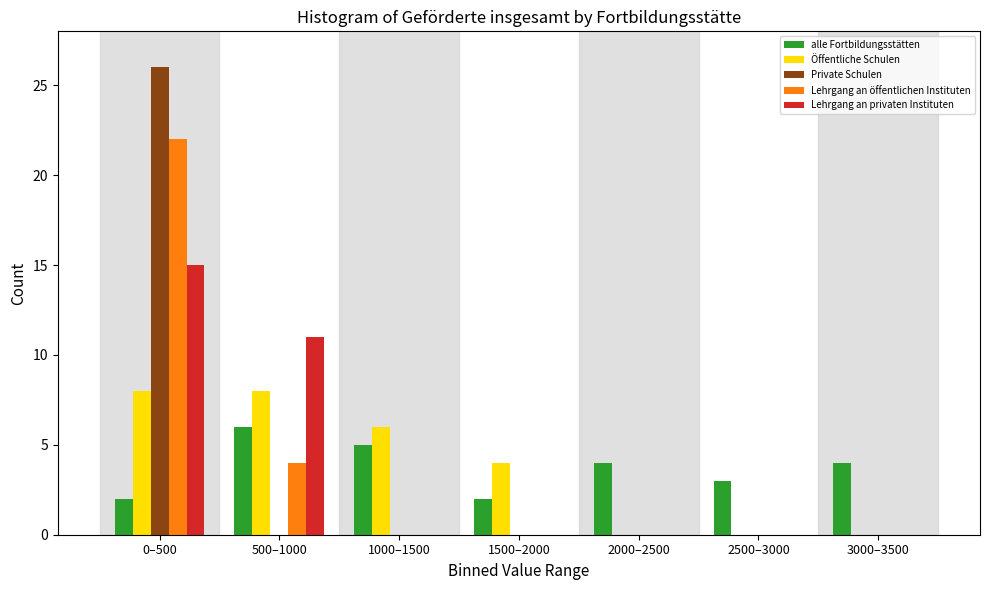

Is the value of Lehrgang an privaten Instituten at 500–1000 greater than the value of Öffentliche Schulen at 1500–2000?

Yes